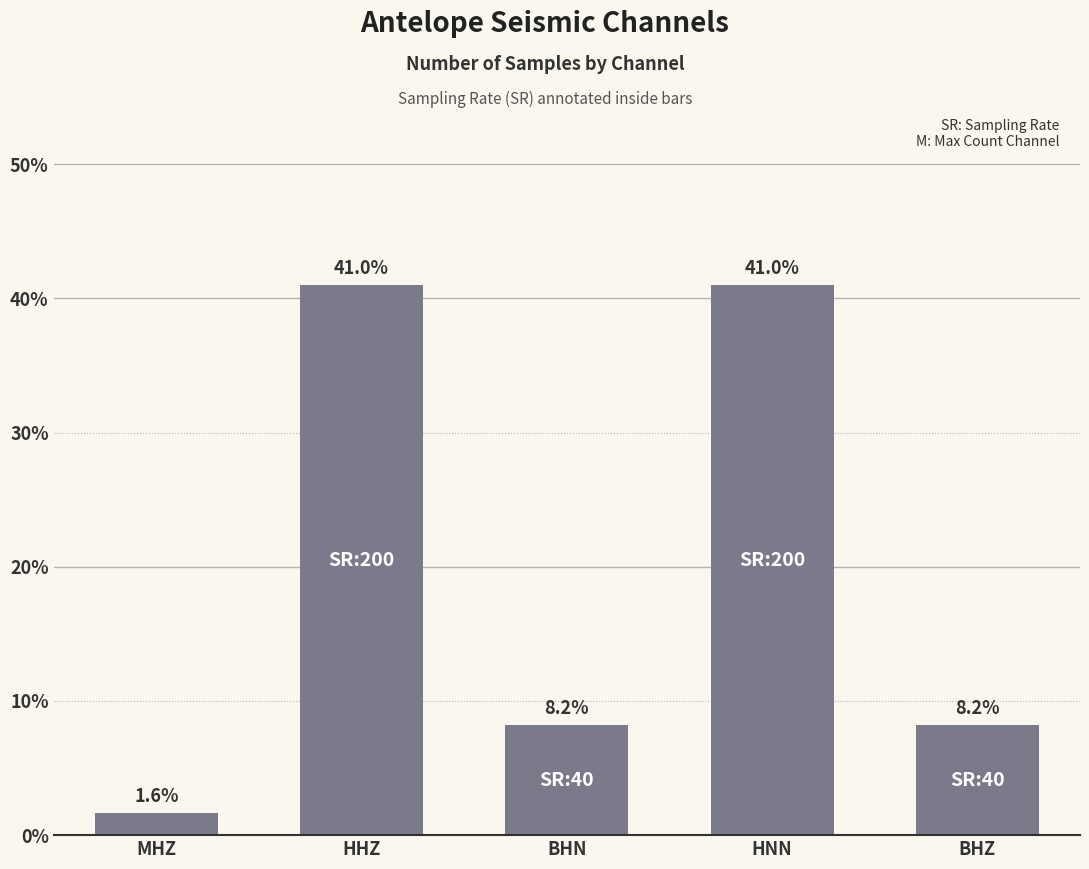

Which has a higher value, BHZ or HNN?

HNN